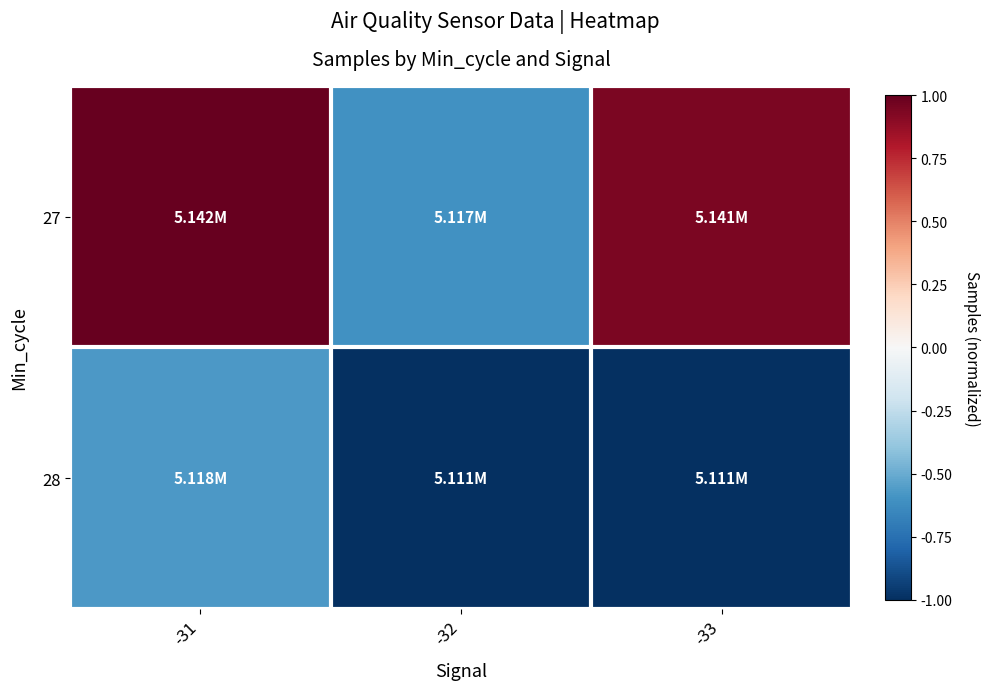

Rank the series by their maximum value, from lowest to highest.

28, 27